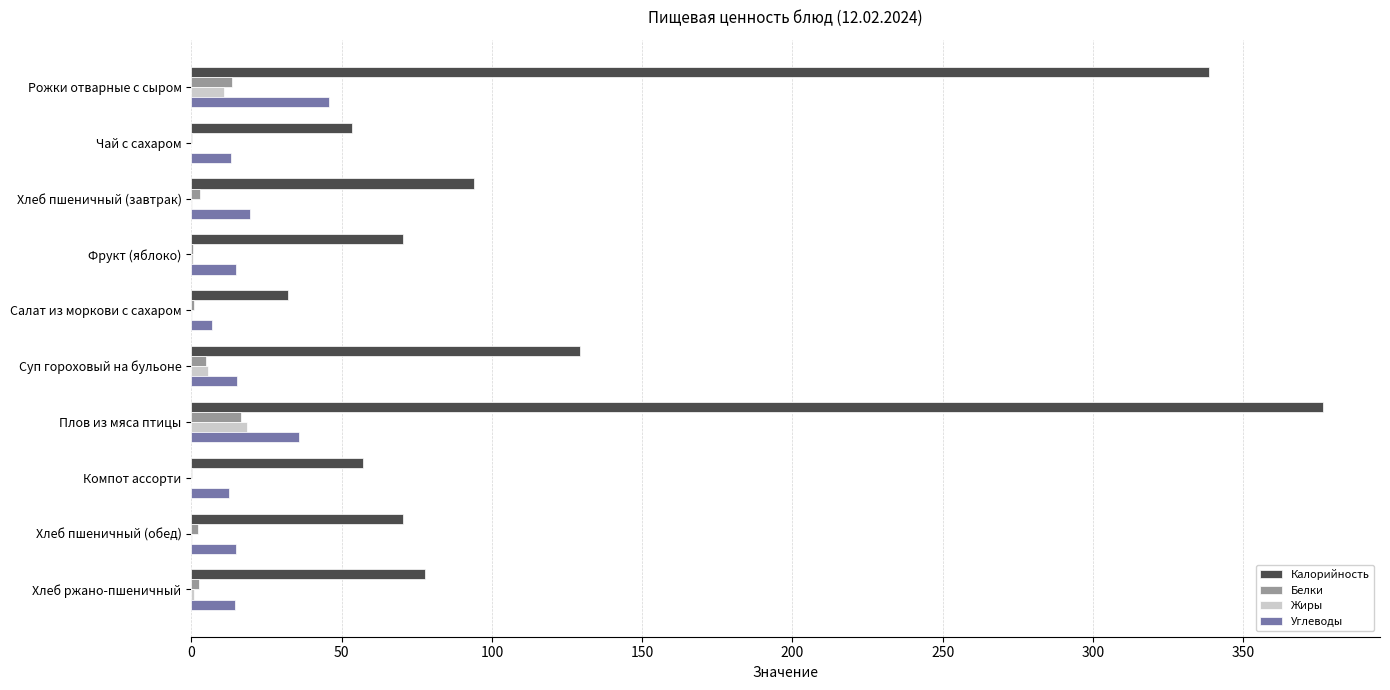

True or false: Калорийность has a value of 522.0 at Рожки отварные с сыром.

False